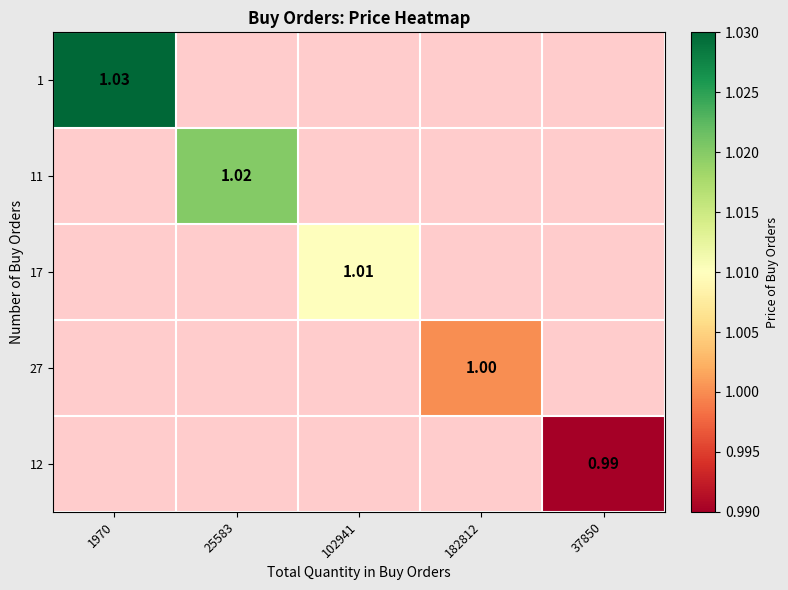

What is the sum of all 27 values?

1.0